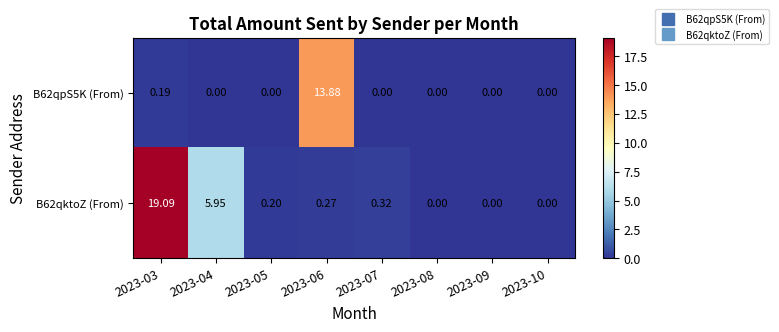

Is the value of B62qktoZ (From) at 2023-07 greater than the value of B62qpS5K (From) at 2023-05?

Yes